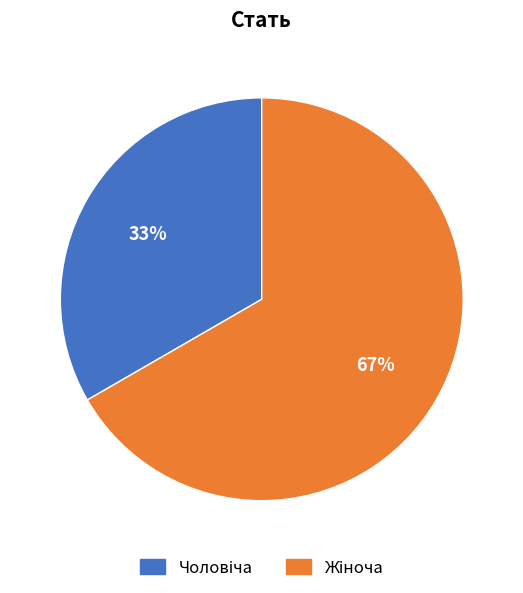

To the nearest percent, what is the average slice percentage?

50%